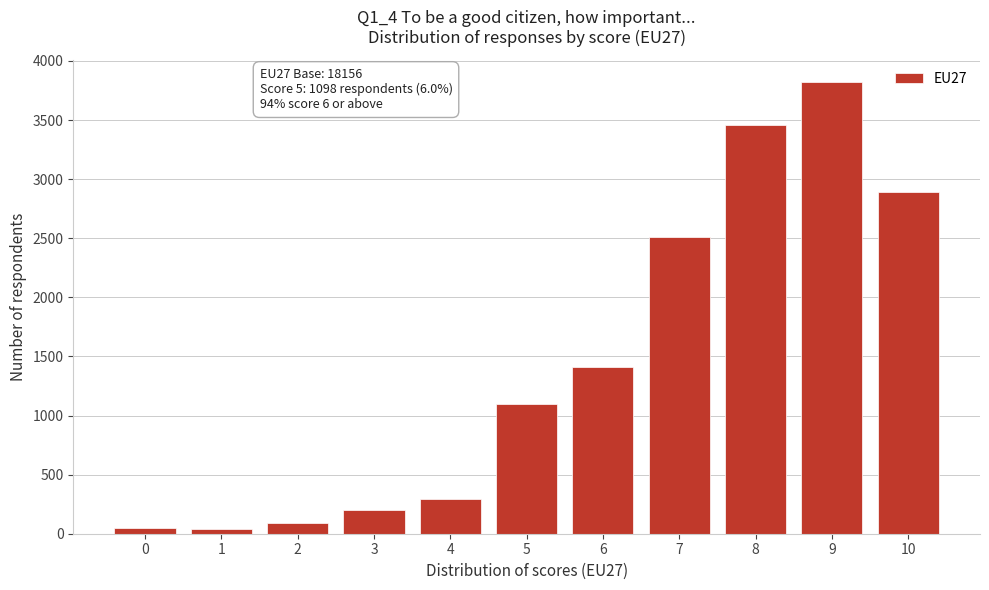

What is the greatest value displayed?

3821